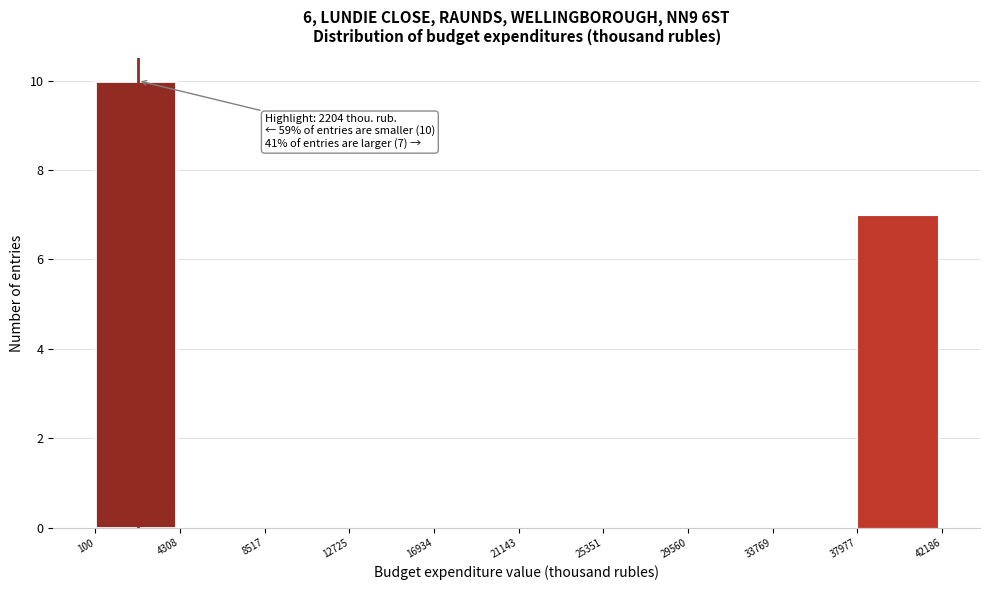

Over which range of the x-axis is the bar tallest?

100 to 4308